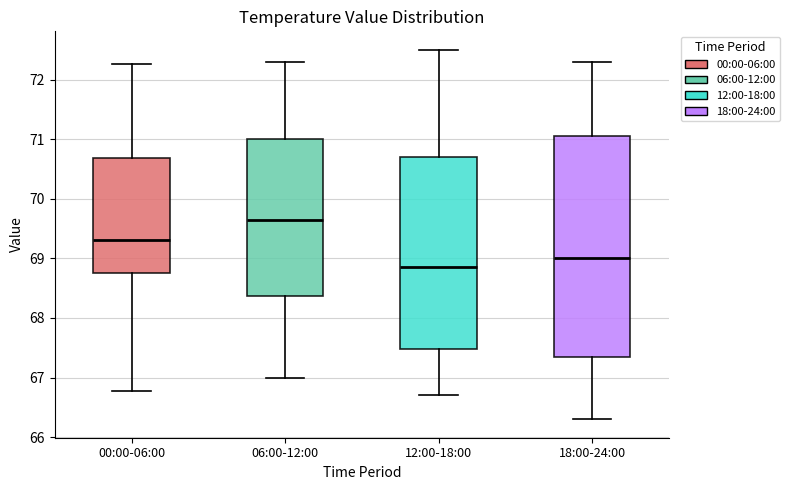

Reading left to right, read every box against the y-axis: the position of its median line, the range the box covers, and the ends of its whiskers. The values are not printed on the chart, so give them approximately, as read against the axis.

00:00-06:00: median 69.3, box 68.8 to 70.7, whiskers 66.8 to 72.3
06:00-12:00: median 69.7, box 68.4 to 71.0, whiskers 67.0 to 72.3
12:00-18:00: median 68.9, box 67.5 to 70.7, whiskers 66.7 to 72.5
18:00-24:00: median 69.0, box 67.4 to 71.1, whiskers 66.3 to 72.3